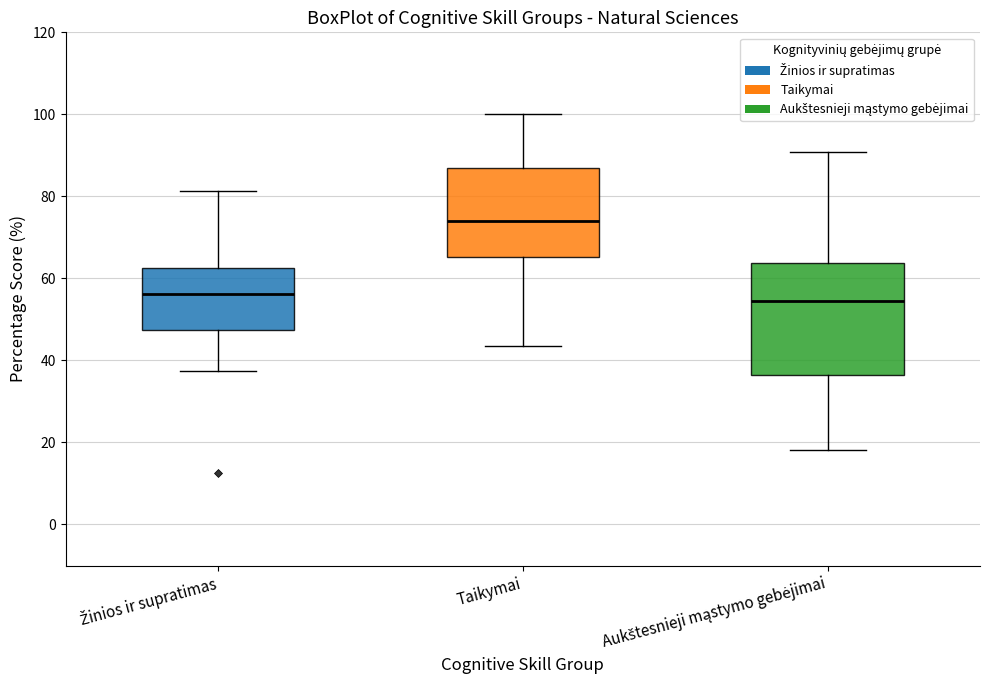

Where does the lower whisker of the box for Žinios ir supratimas end on the y-axis? The values are not printed on the chart, so give them approximately, as read against the axis.

38